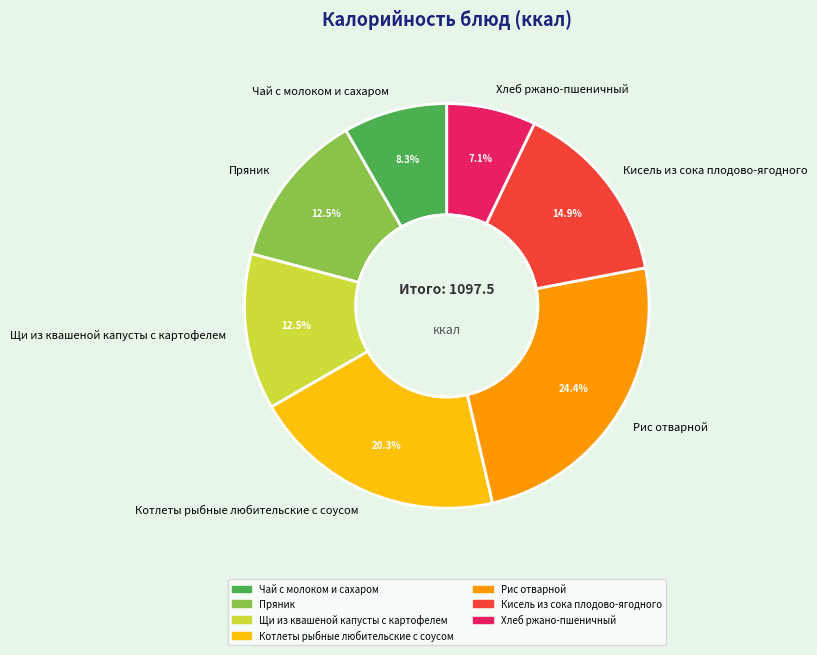

What portion of the pie excludes Пряник?

87.5%